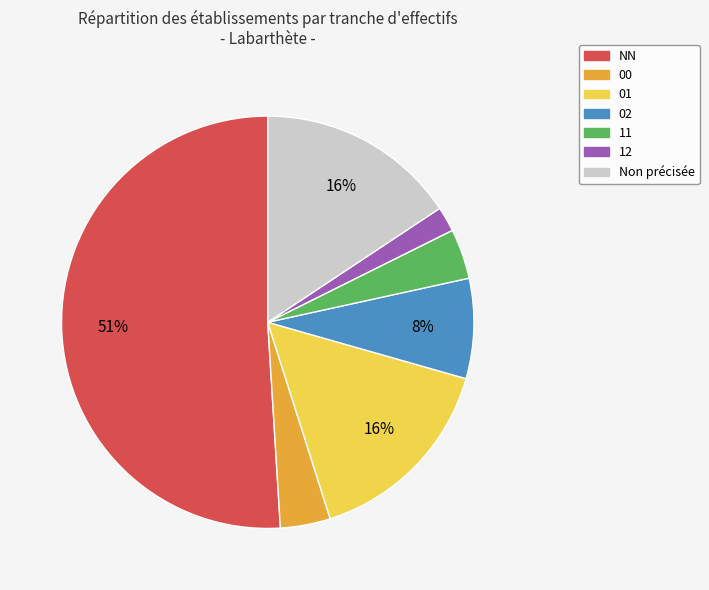

How many segments does this pie chart have?

7